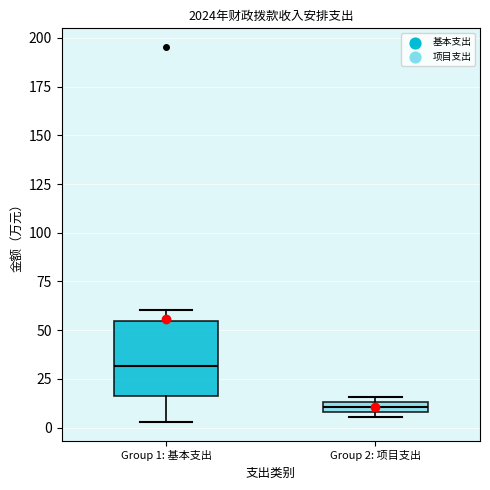

Which box is the tallest, from its lower edge to its upper edge?

Group 1: 基本支出